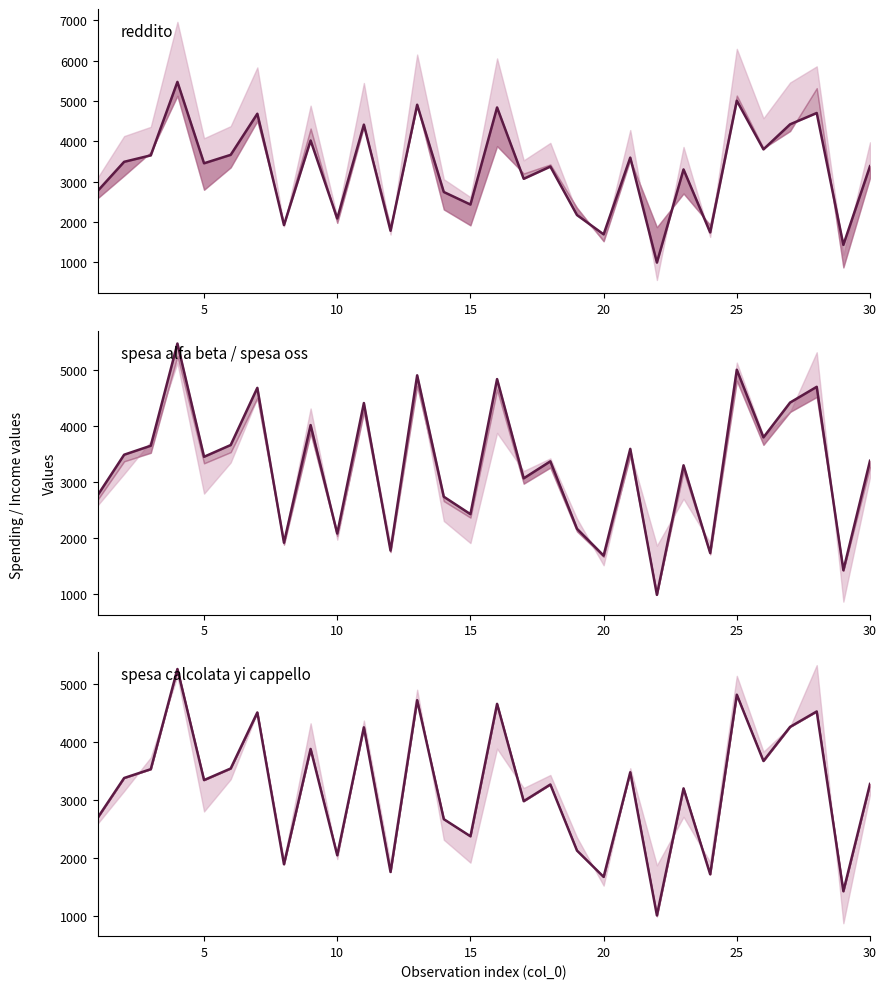

Does the chart have visible grid lines?

No